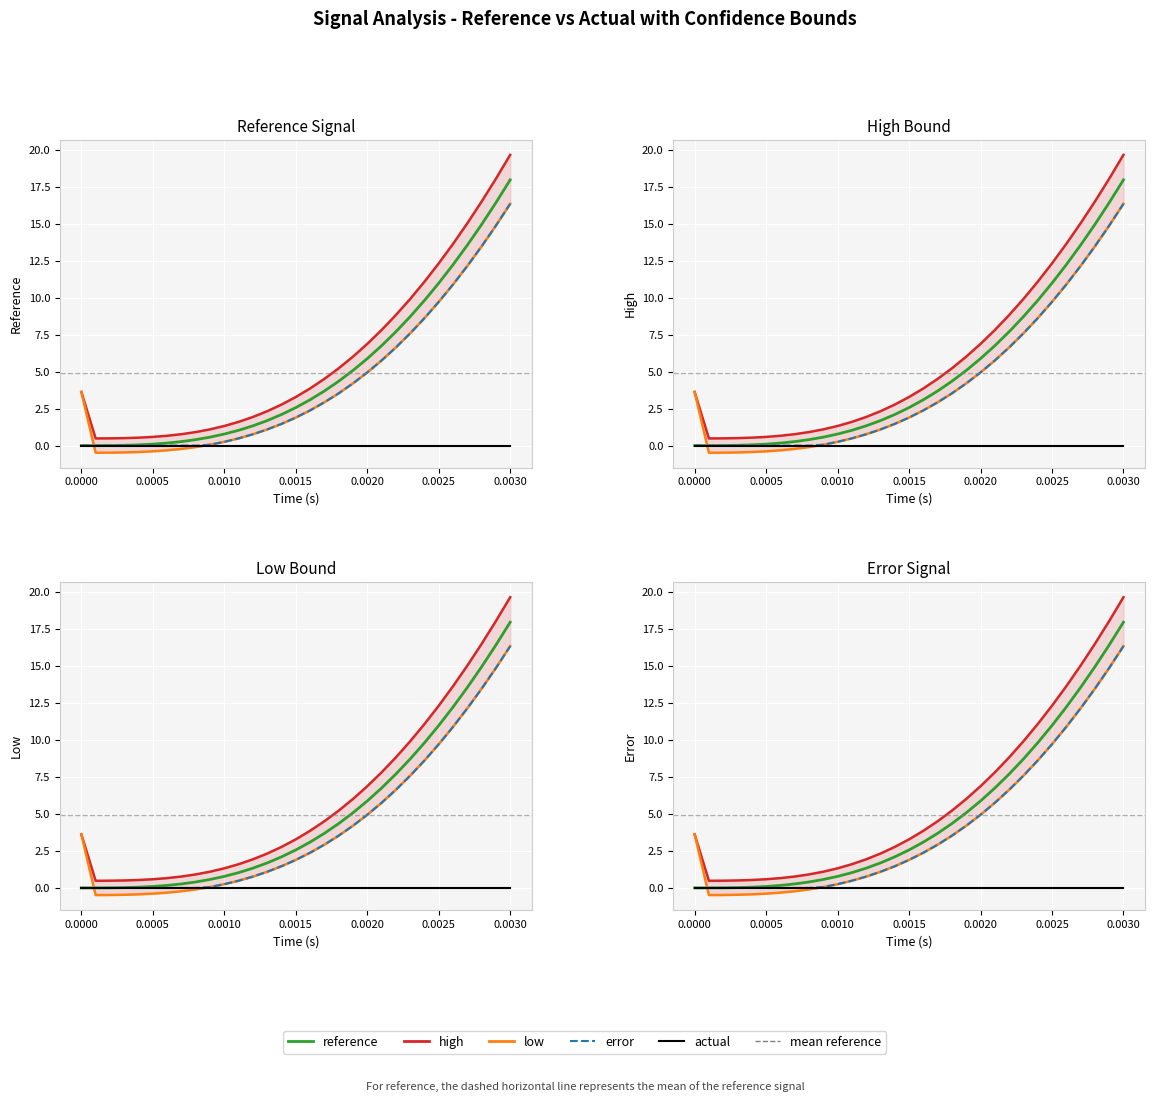

True or false: error and actual cross at least once.

False